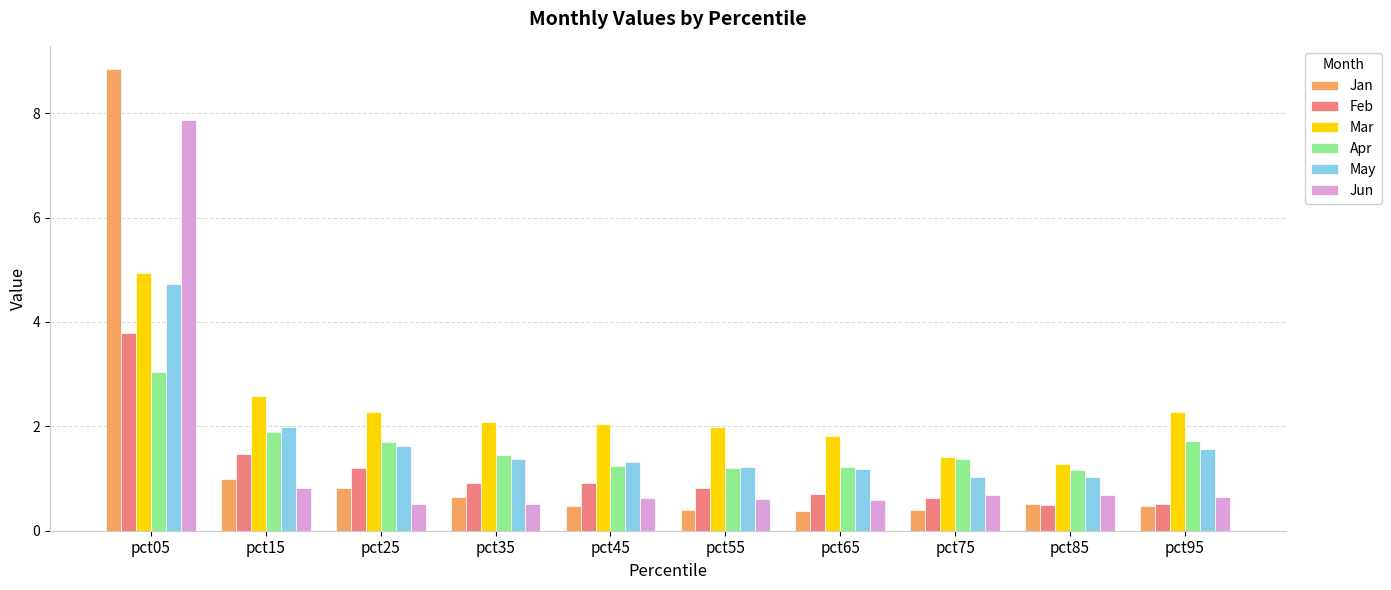

Are the bars horizontal?

No